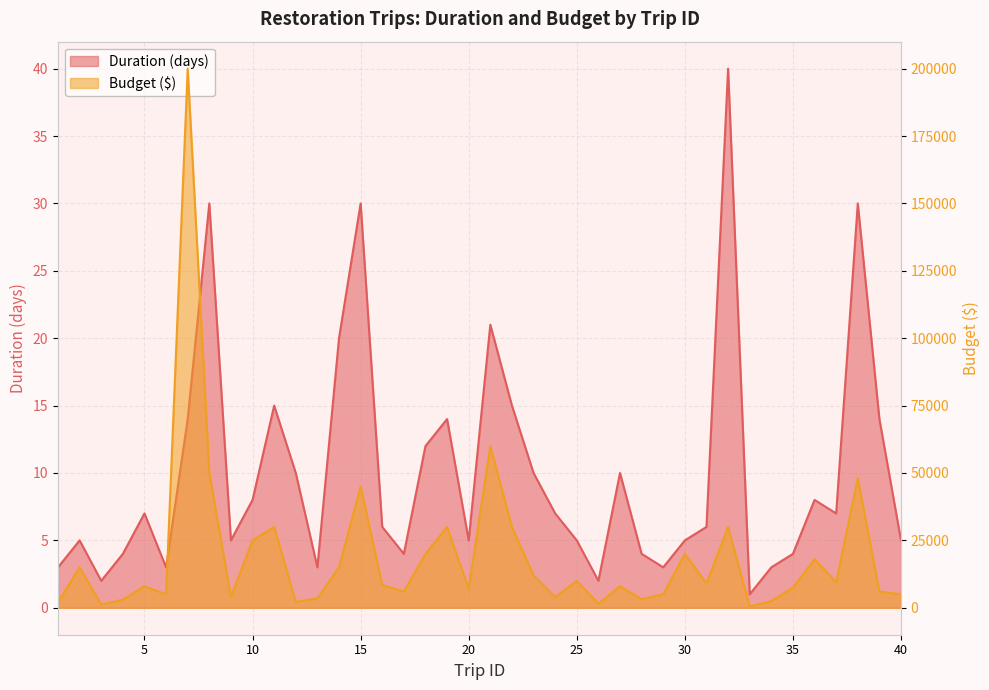

At which category is the sum across all series the highest?

7